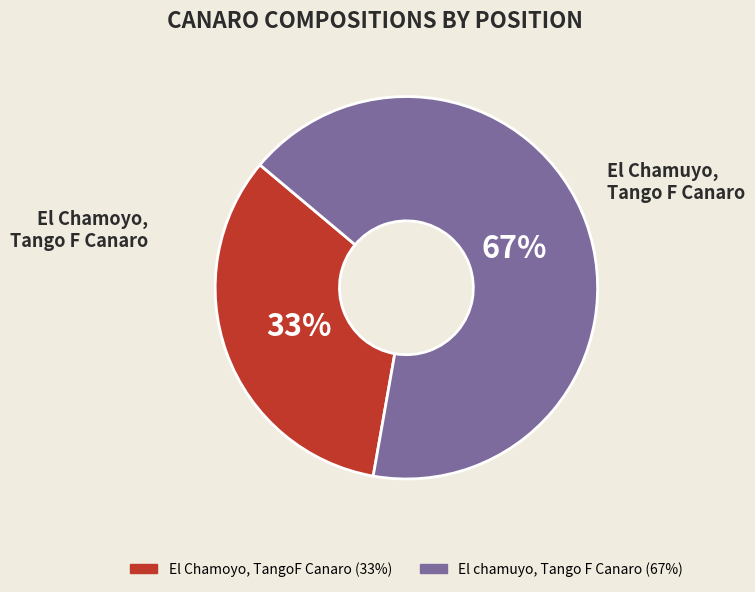

What is the ratio of the value at El Chamoyo, TangoF Canaro to the value at El chamuyo, Tango F Canaro?

0.5